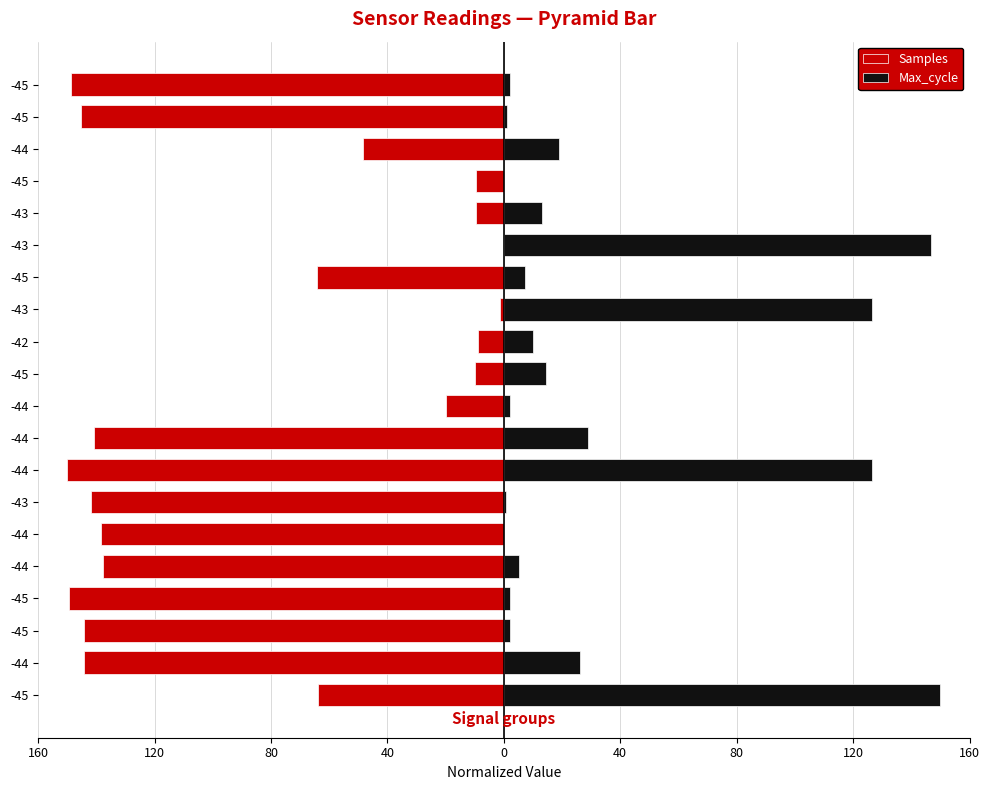

How many bars are there in total?

40